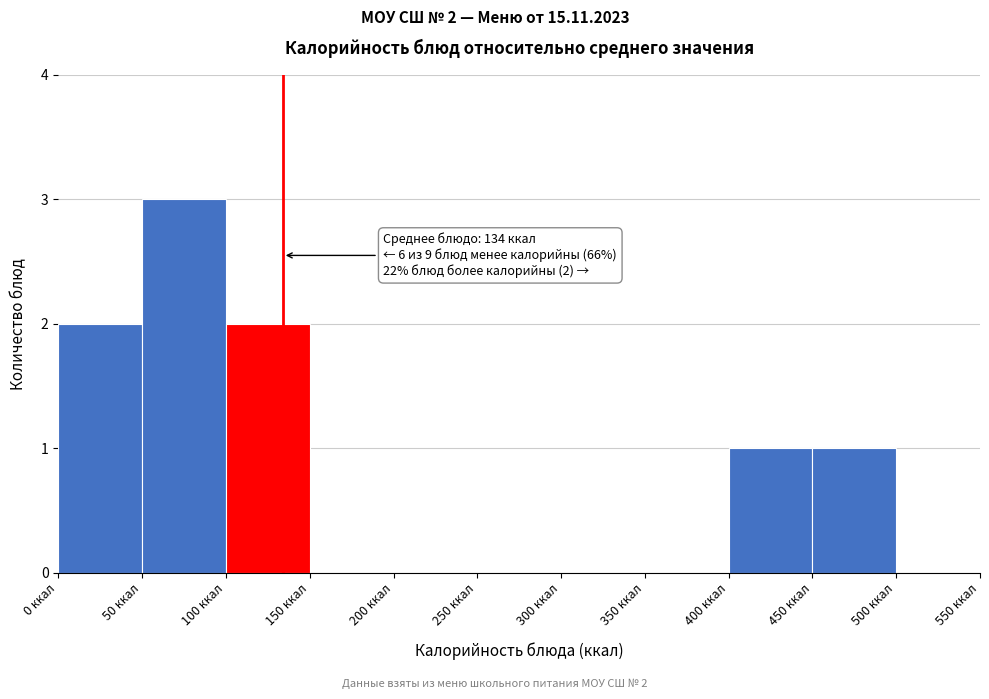

Which range on the x-axis has the tallest bar?

50 to 100